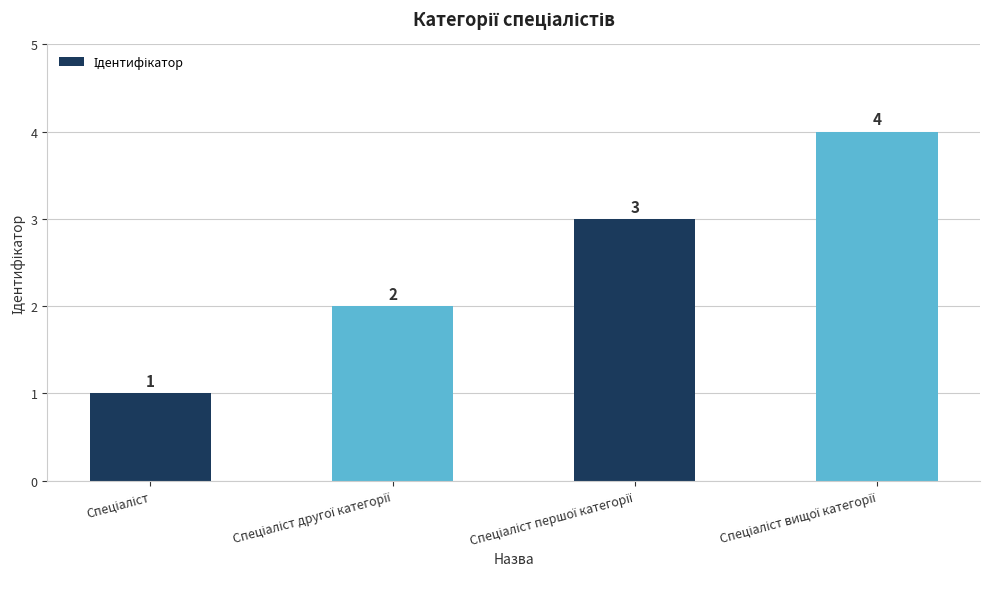

What is the greatest value displayed?

4